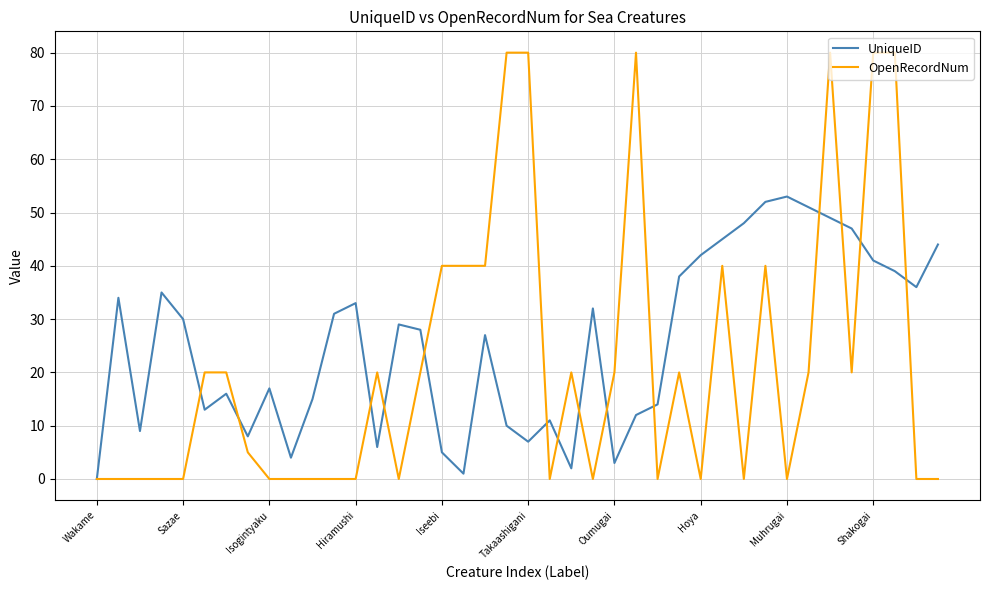

What is the sum of all UniqueID values?

1017